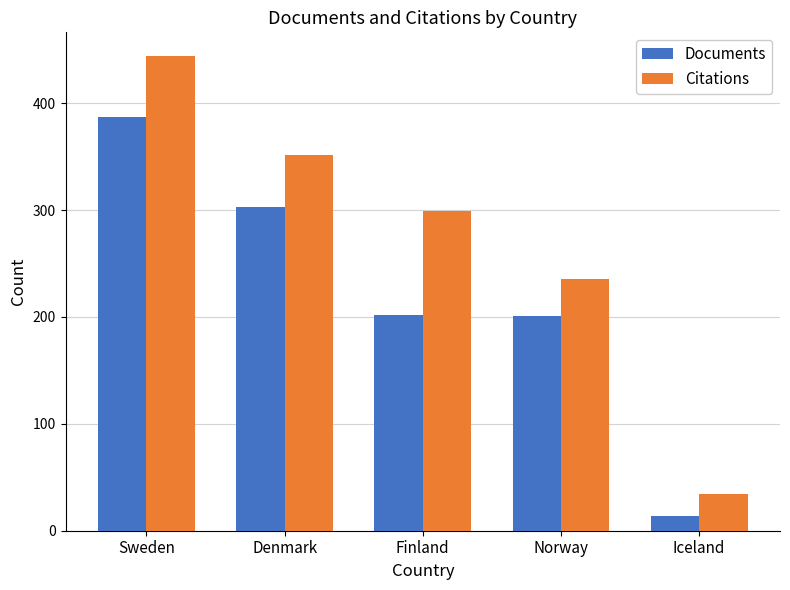

Which series has the largest total across all categories?

Citations